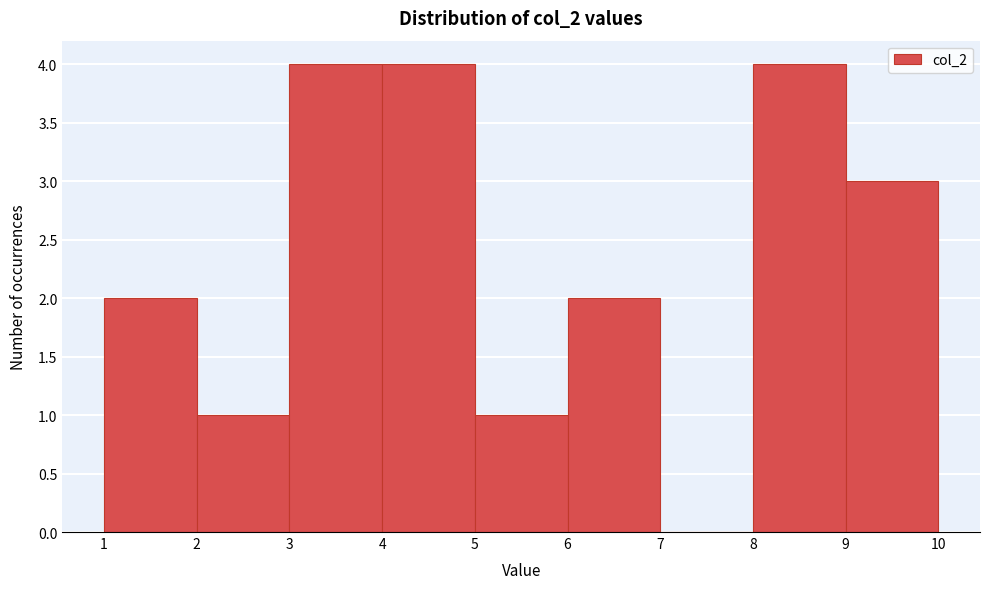

Reading left to right, list every bar in this chart as the range it spans on the x-axis followed by its height. The values are not printed on the chart, so give them approximately, as read against the axis.

1 to 2: 2
2 to 3: 1
3 to 4: 4
4 to 5: 4
5 to 6: 1
6 to 7: 2
7 to 8: 0
8 to 9: 4
9 to 10: 3